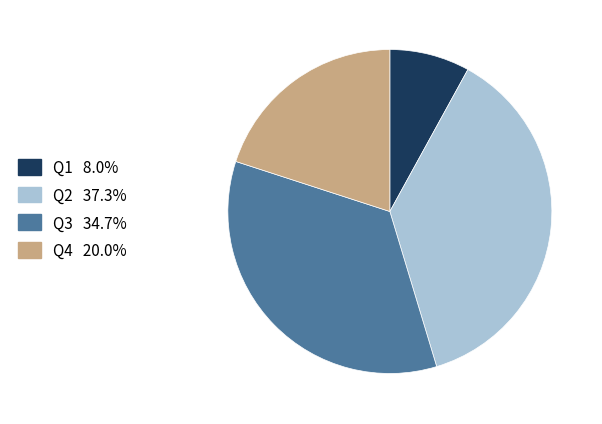

Is Q1 the majority of the pie?

No